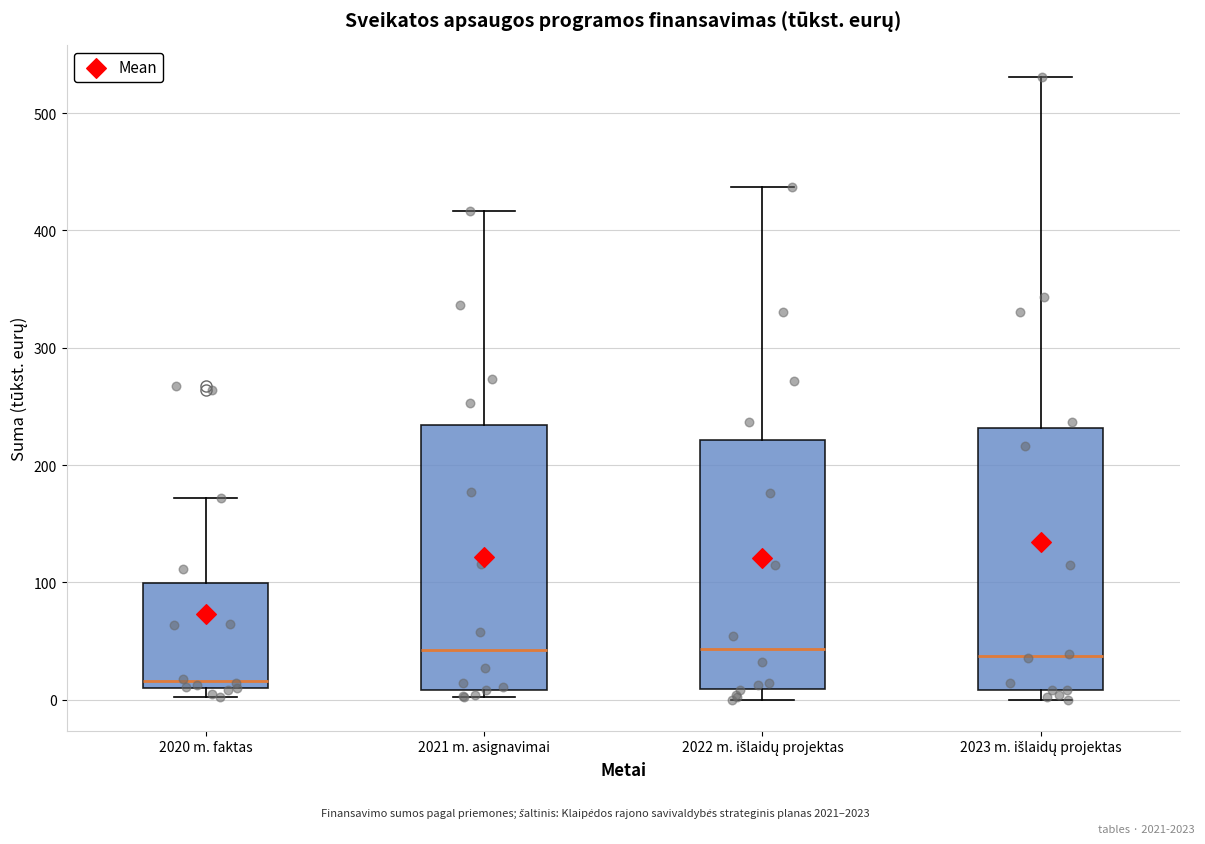

Reading left to right, read every box against the y-axis: the position of its median line, the range the box covers, and the ends of its whiskers. The values are not printed on the chart, so give them approximately, as read against the axis.

2020 m. faktas: median 20, box 10 to 100, whiskers 0 to 170
2021 m. asignavimai: median 40, box 10 to 230, whiskers 0 to 420
2022 m. išlaidų projektas: median 40, box 10 to 220, whiskers 0 to 440
2023 m. išlaidų projektas: median 40, box 10 to 230, whiskers 0 to 530